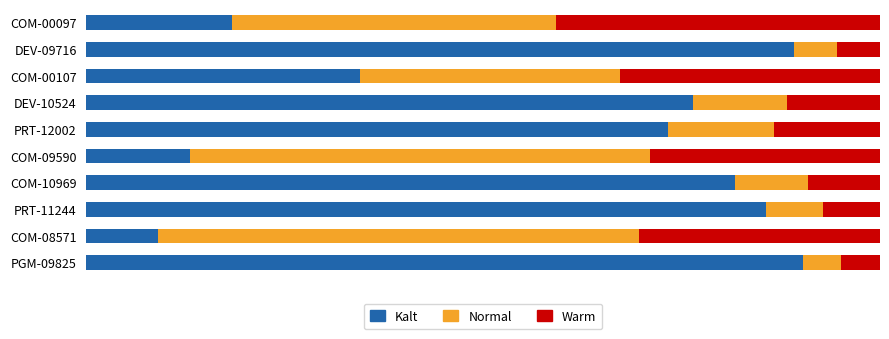

What are all the series names shown in the legend?

Kalt, Normal, Warm